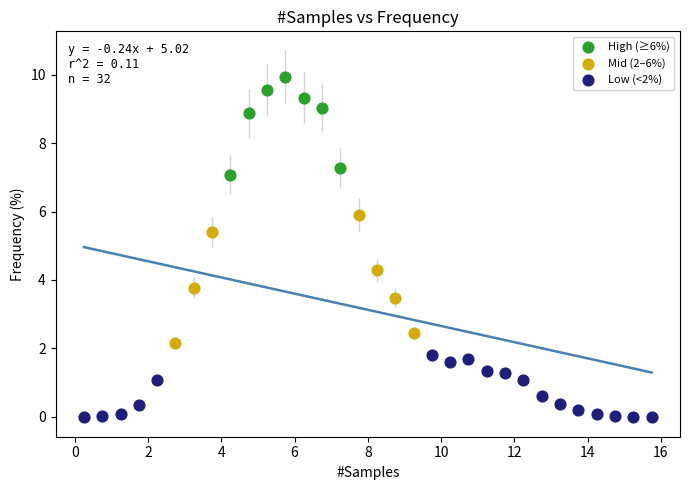

Which series contains the lowest Y value?

Low (<2%)